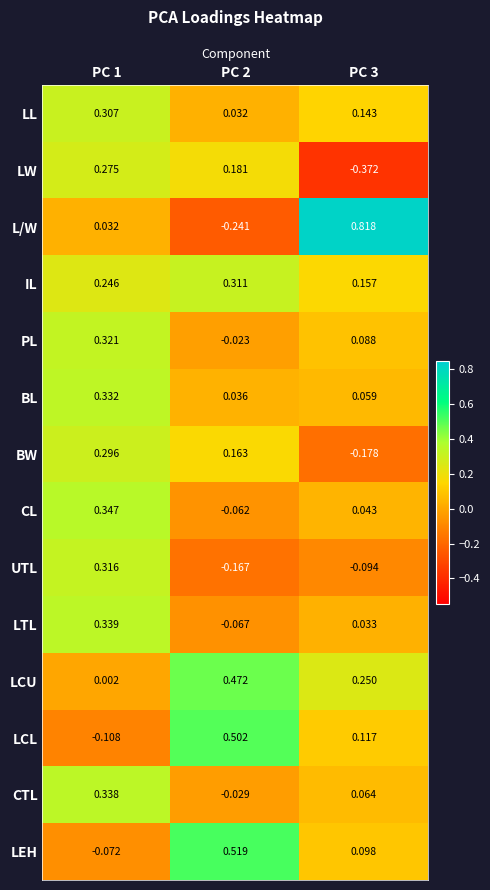

Is the value of BW at PC 1 greater than the value of UTL at PC 2?

Yes